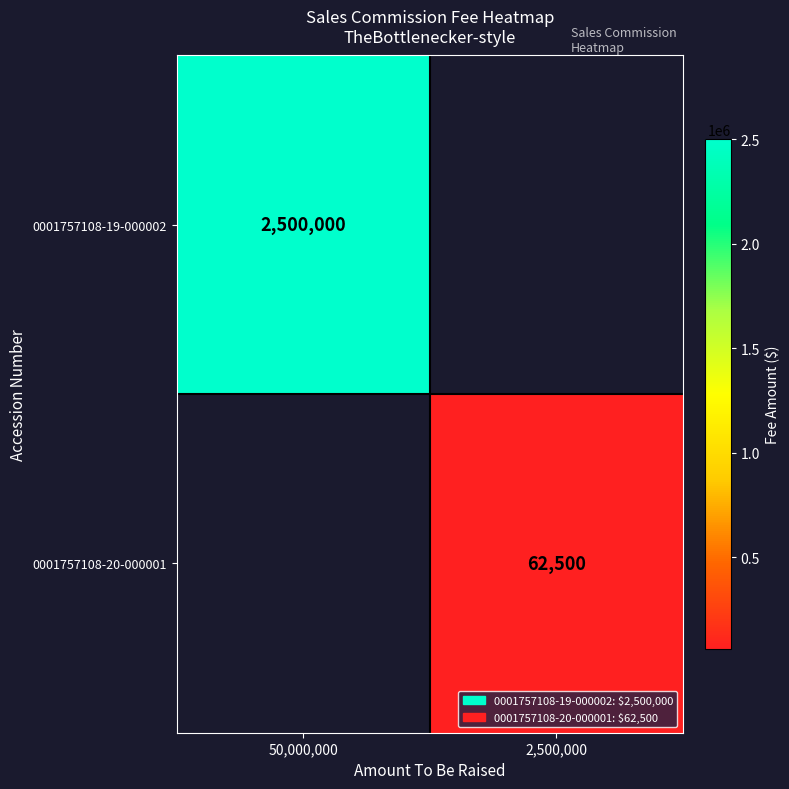

Is it true that 0001757108-20-000001 equals 36556 at 2,500,000?

False